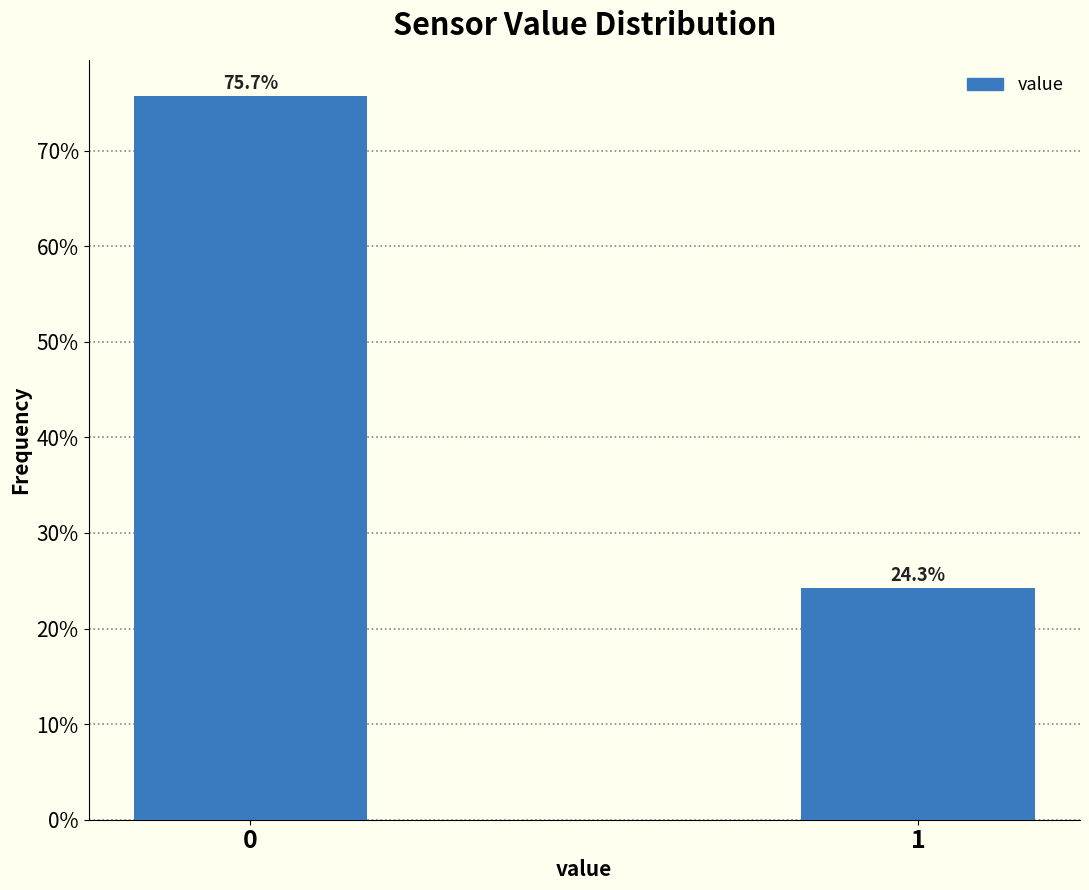

Reading left to right, list all the values displayed in this chart.

75.7	24.3